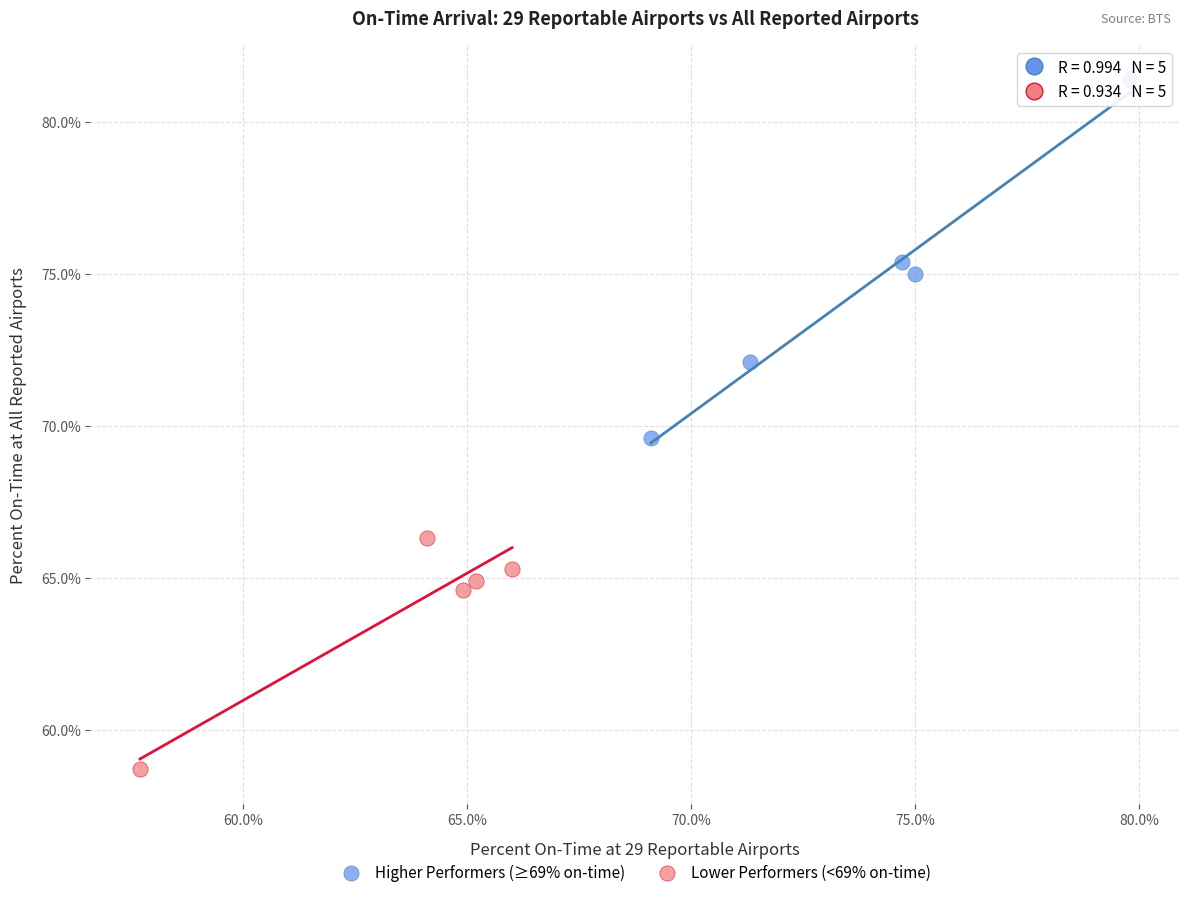

Which series has the largest Y range (max minus min)?

Higher Performers (≥69% on-time)